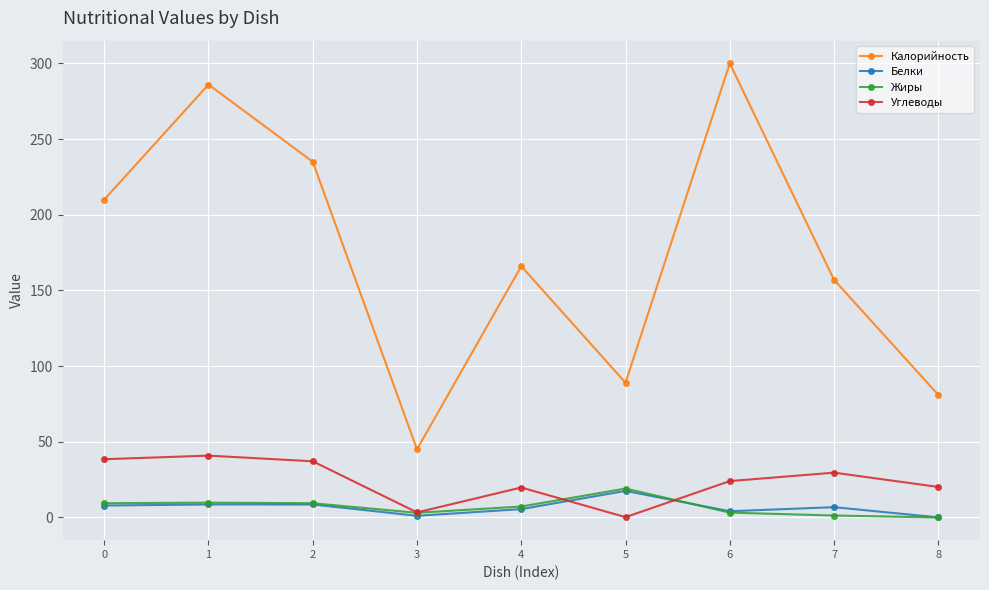

Which series has the widest spread of values?

Калорийность